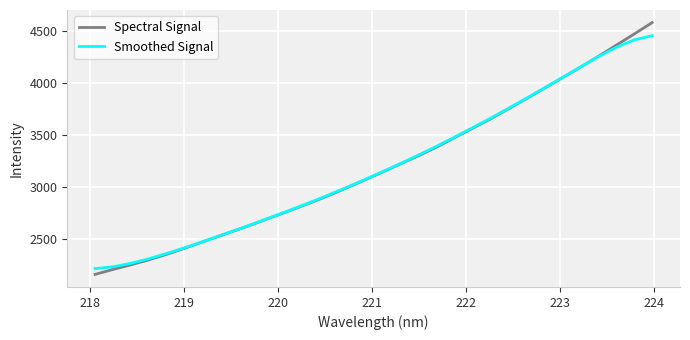

List the series in order of their peak value, highest first.

Spectral Signal, Smoothed Signal